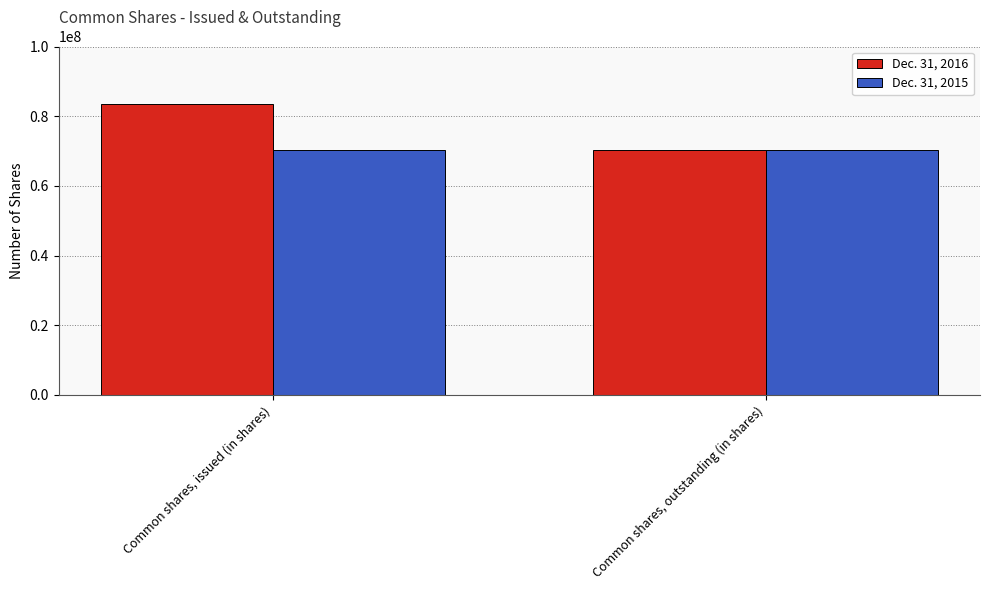

Is it true that Dec. 31, 2016 equals 125276234 at Common shares, issued (in shares)?

False